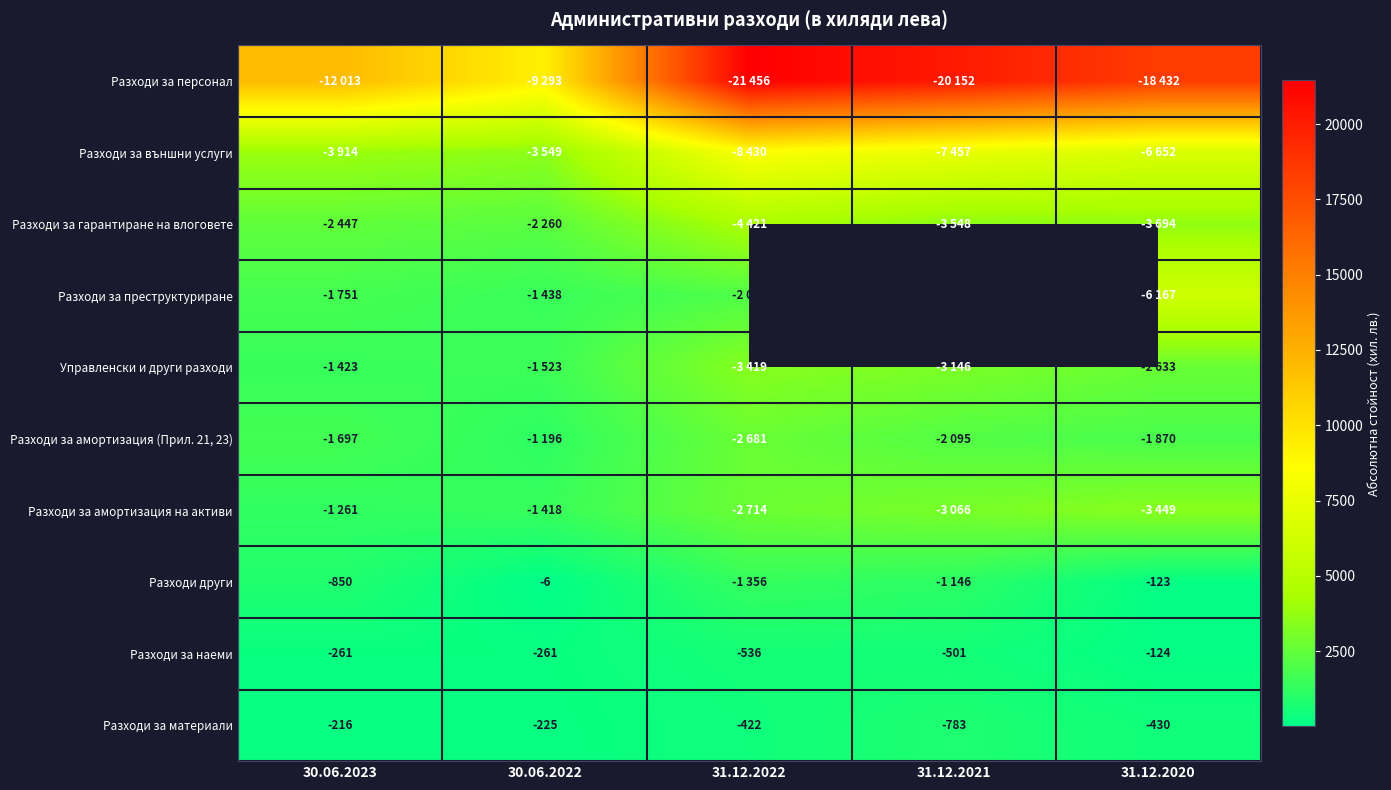

At how many categories does at least one series exceed 7840?

5